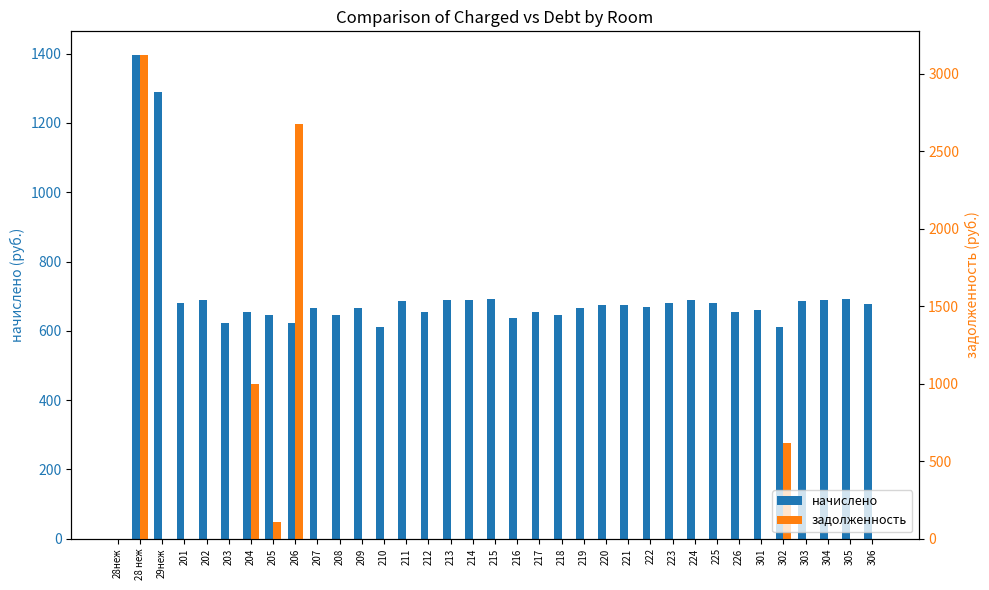

At how many categories does at least one series exceed 1682?

2